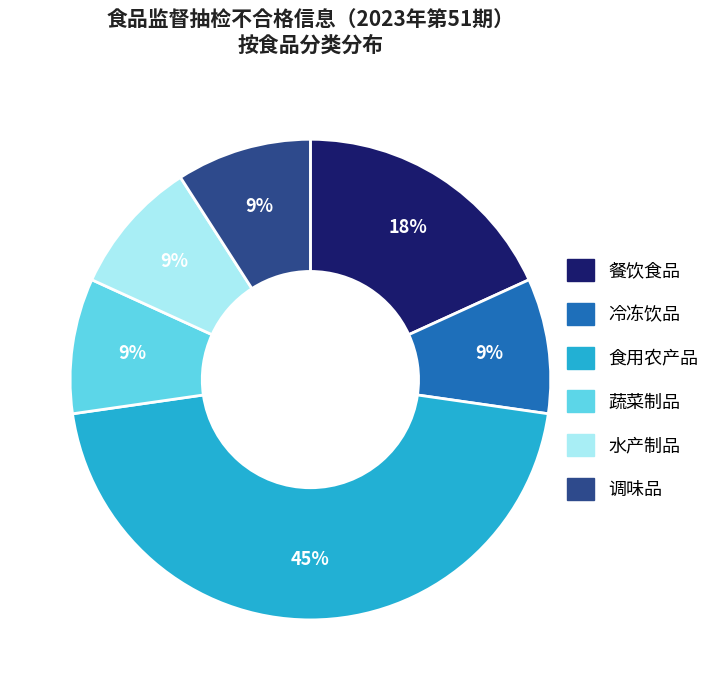

To the nearest percent, what is the combined percentage of 水产制品 and 食用农产品?

55%